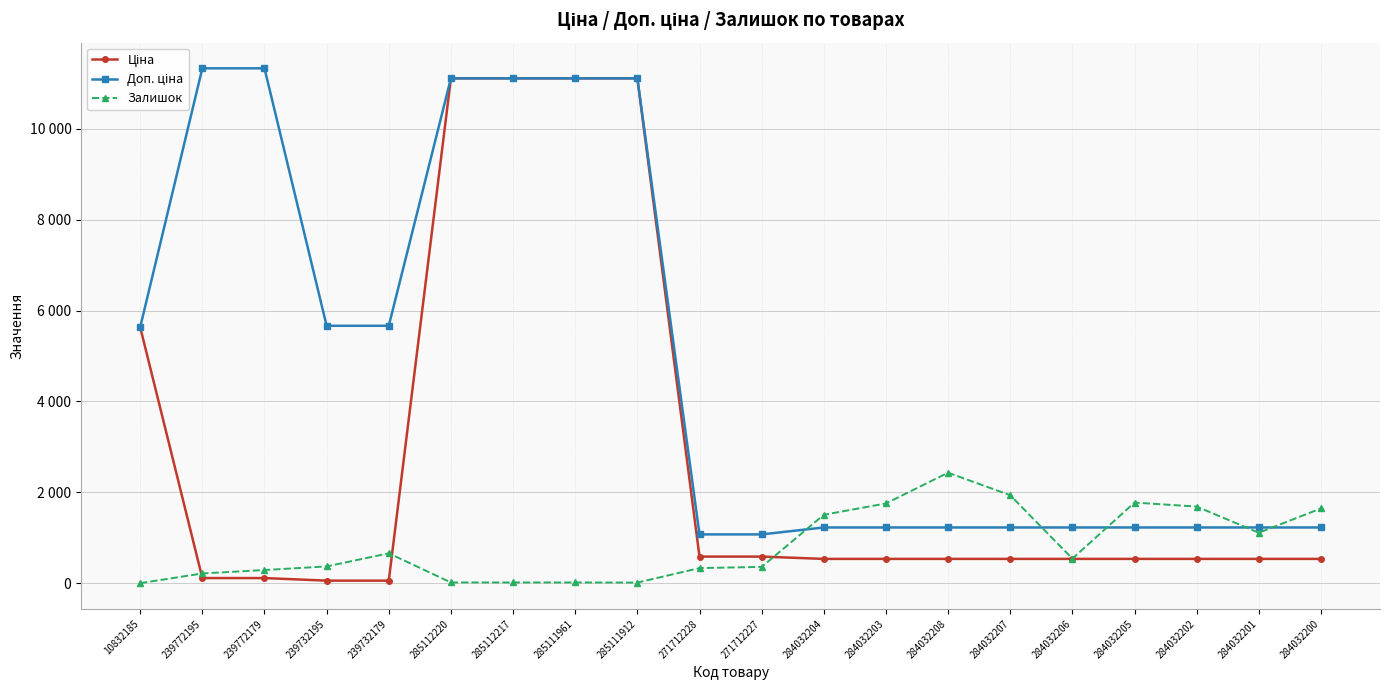

The value of Ціна at 285112220 is 11113.6. True or false?

True